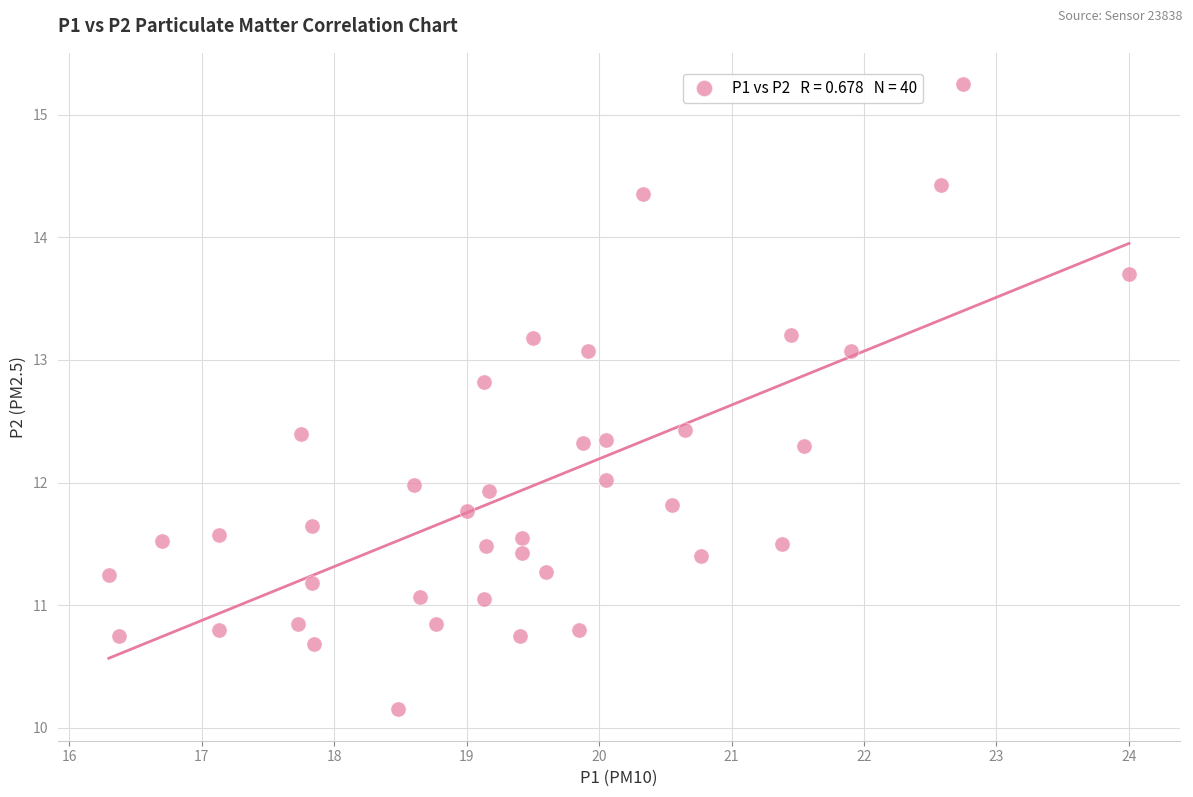

What is the range of Y values (max minus min)?

5.1